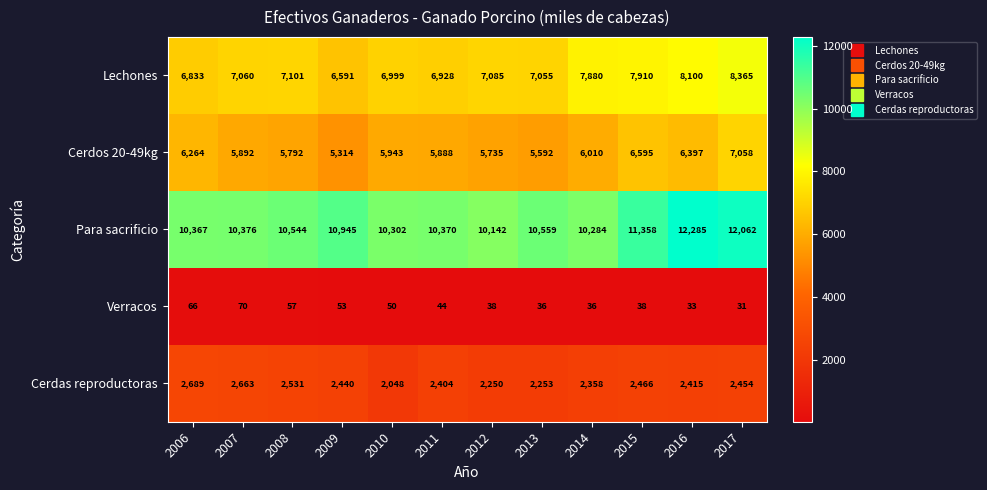

Rank the categories by Para sacrificio value from lowest to highest.

2012, 2014, 2010, 2006, 2011, 2007, 2008, 2013, 2009, 2015, 2017, 2016